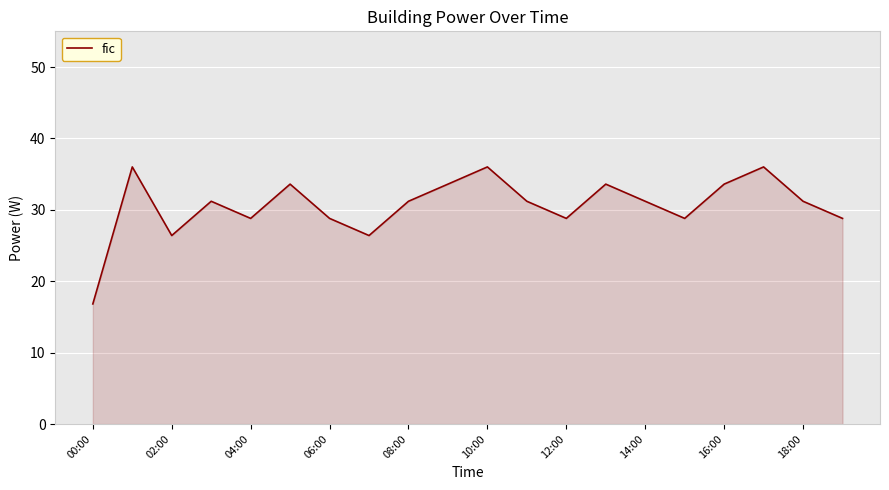

What is the greatest value displayed?

36.0